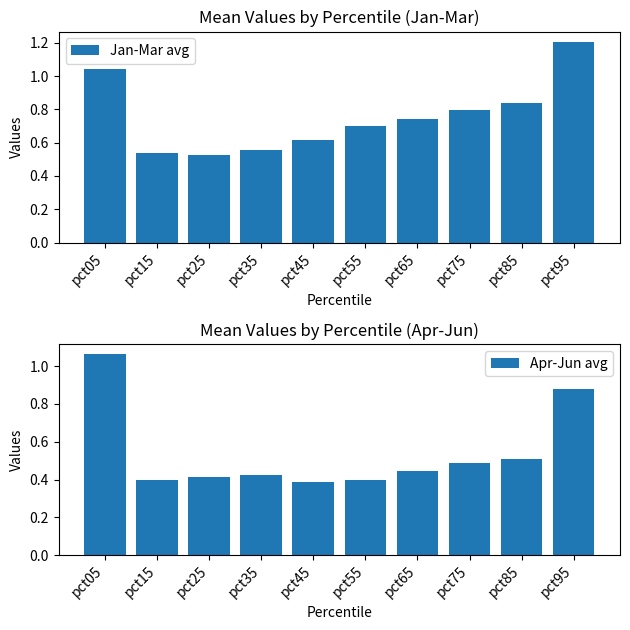

The value of Apr-Jun avg at pct25 is 0.2. True or false?

False